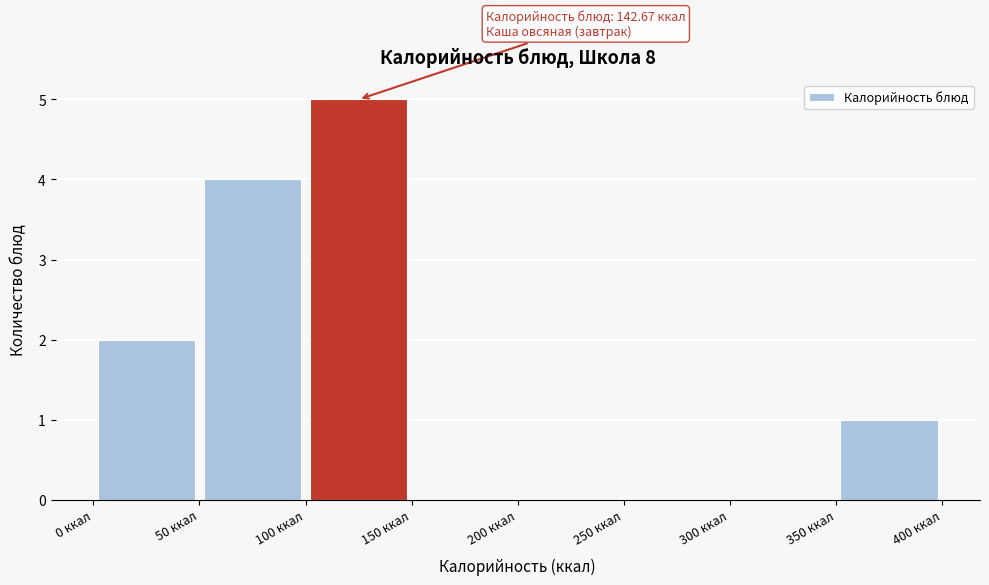

Over which range of the x-axis is the bar tallest?

100 to 150